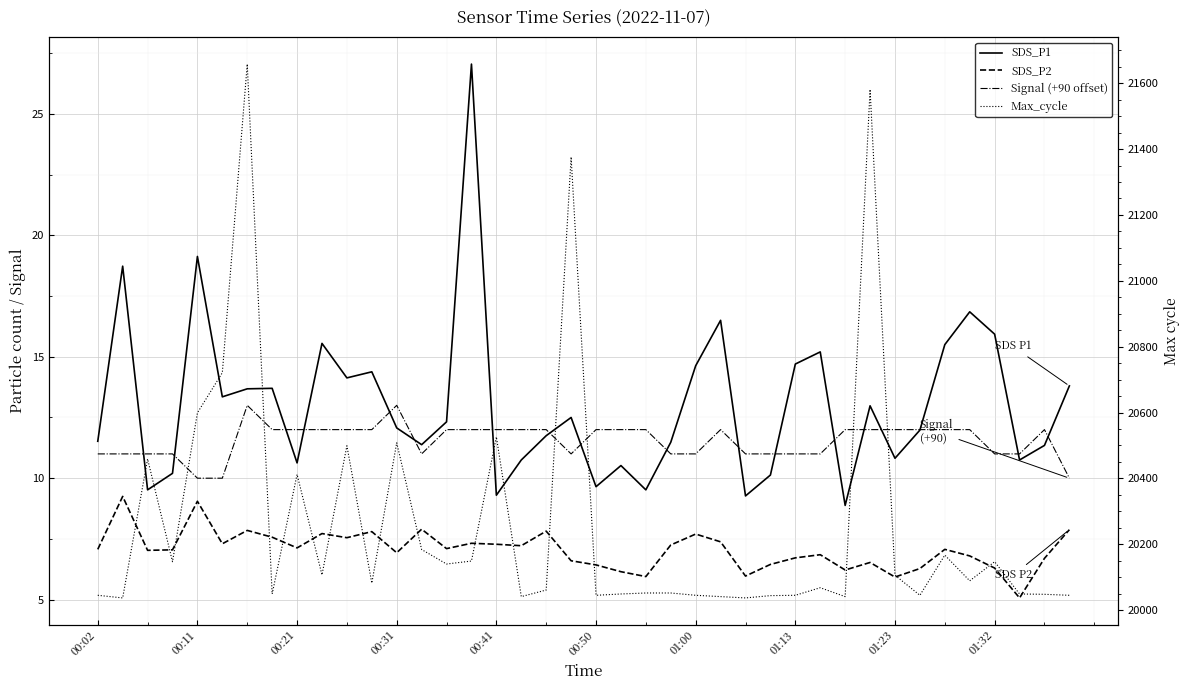

What position from the left is 33?

34